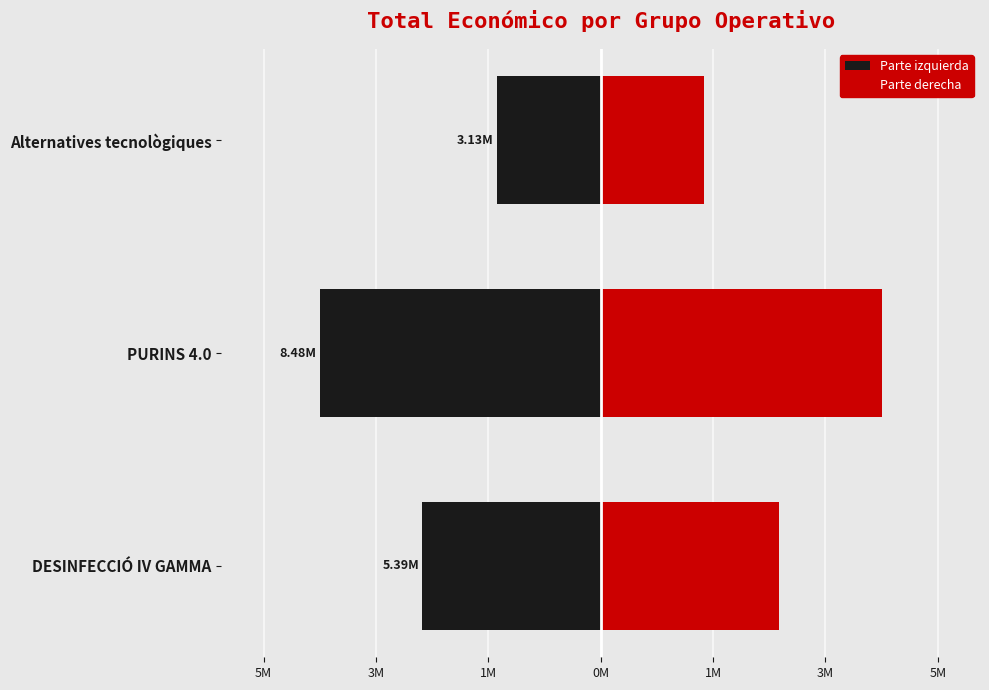

What is the average value of the Parte derecha series?

2833479.2